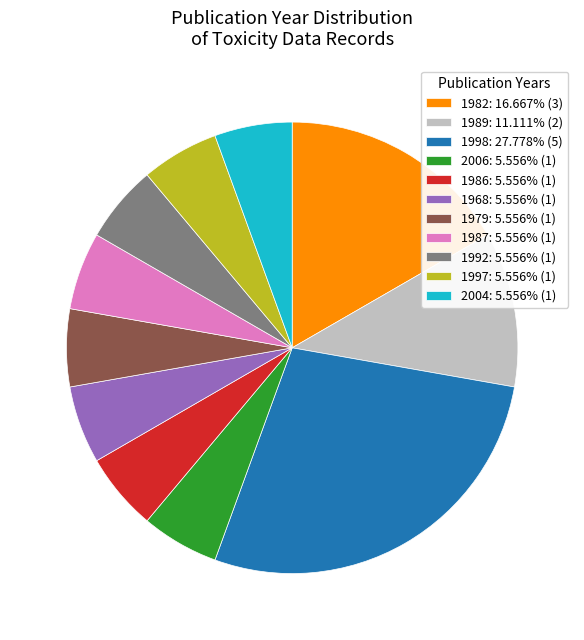

Count the number of slices in the pie.

11